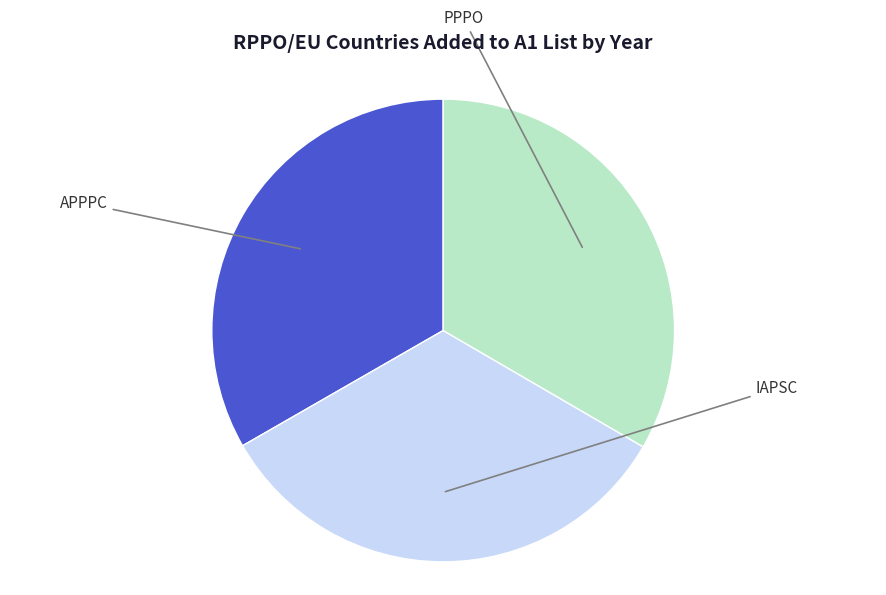

Which has a higher value, PPPO or APPPC?

PPPO